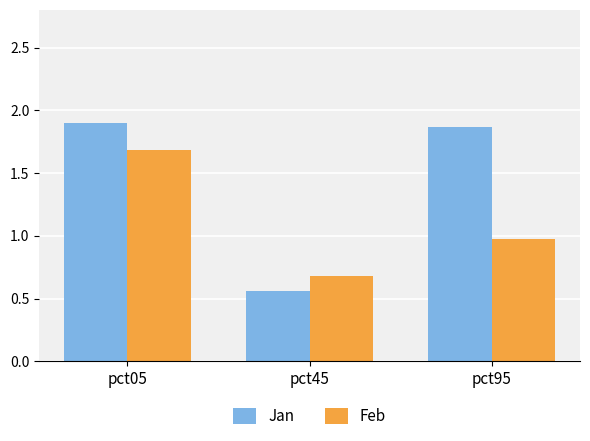

At how many categories does at least one series exceed 1?

2